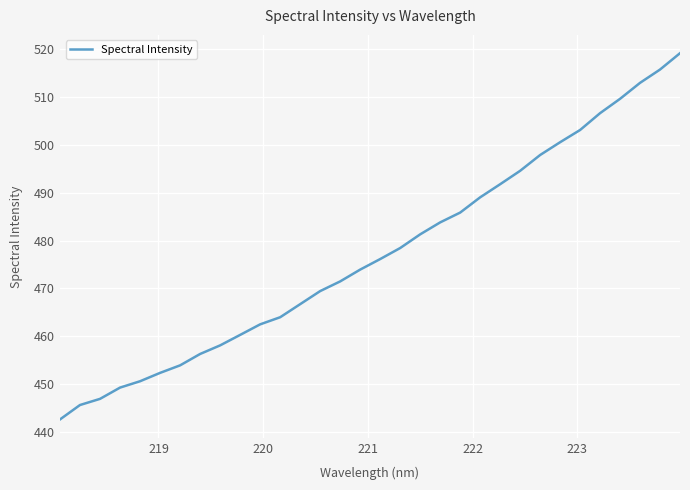

What is the minimum value shown in the chart?

442.6